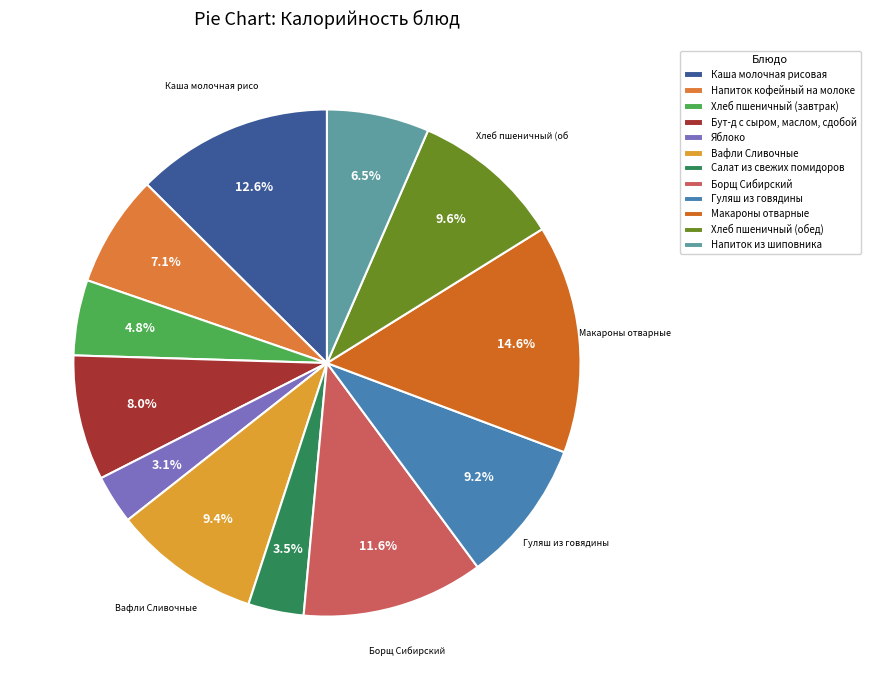

Rank the categories by value from highest to lowest.

Макароны отварные, Каша молочная рисовая, Борщ Сибирский, Хлеб пшеничный (обед), Вафли Сливочные, Гуляш из говядины, Бут-д с сыром, маслом, сдобой, Напиток кофейный на молоке, Напиток из шиповника, Хлеб пшеничный (завтрак), Салат из свежих помидоров, Яблоко